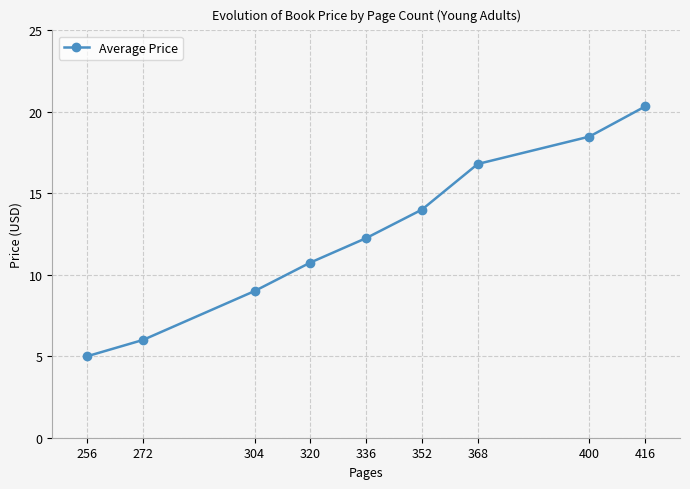

The value at 400 is 18.5. True or false?

True